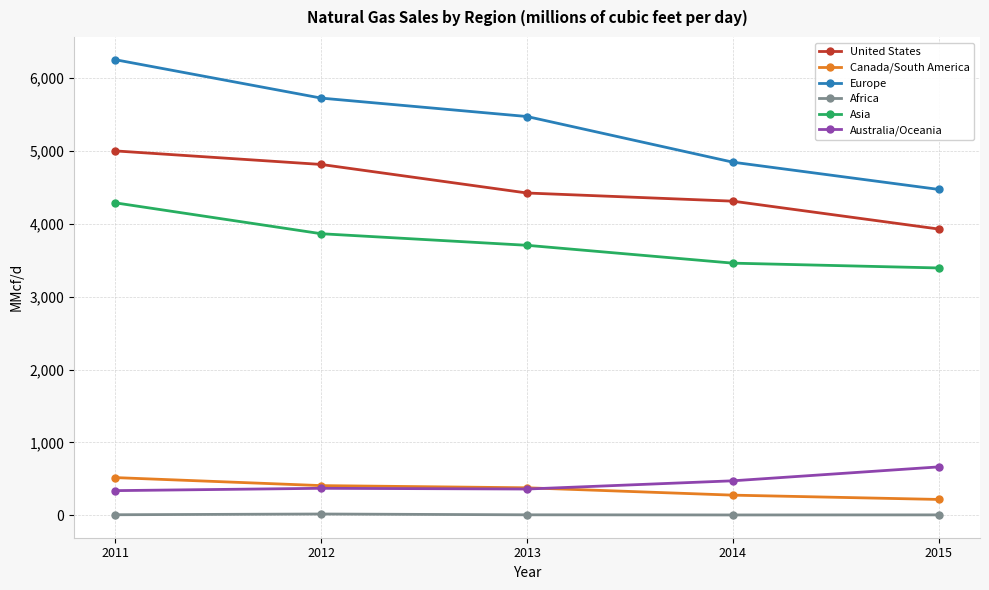

What is the lowest value of the Europe series?

4473